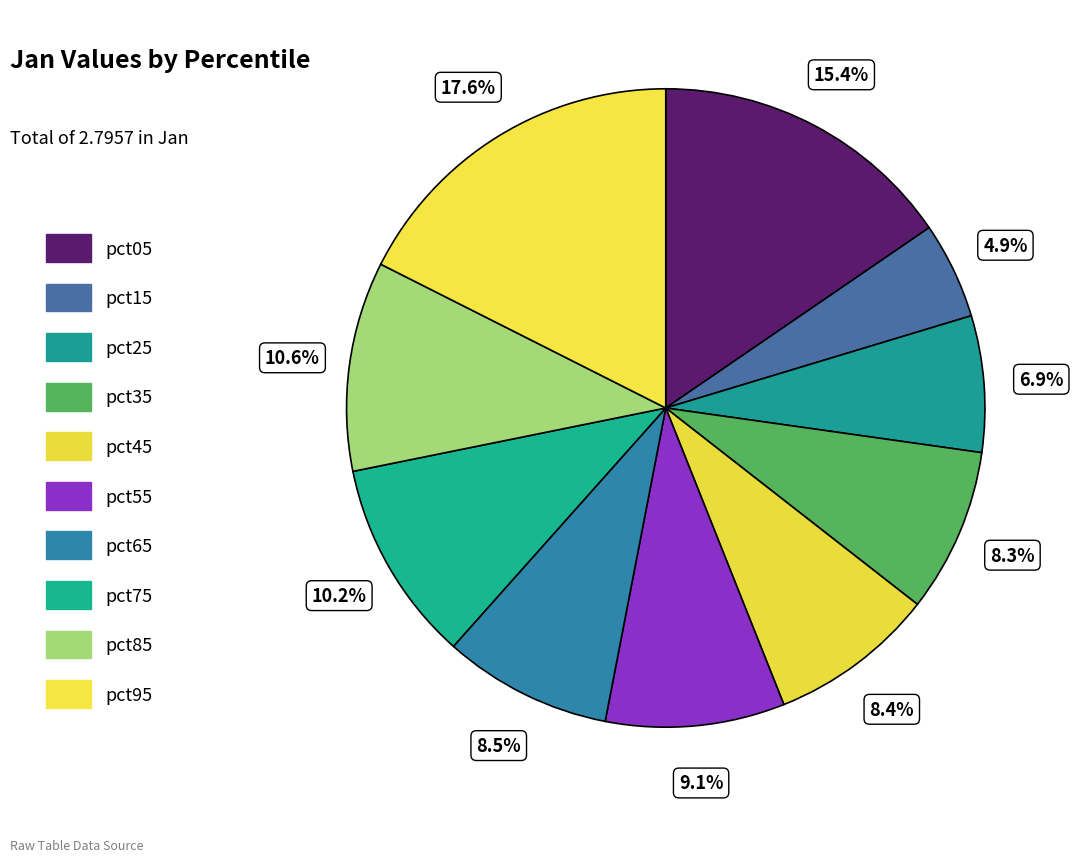

What is the smallest slice in the pie chart?

pct15